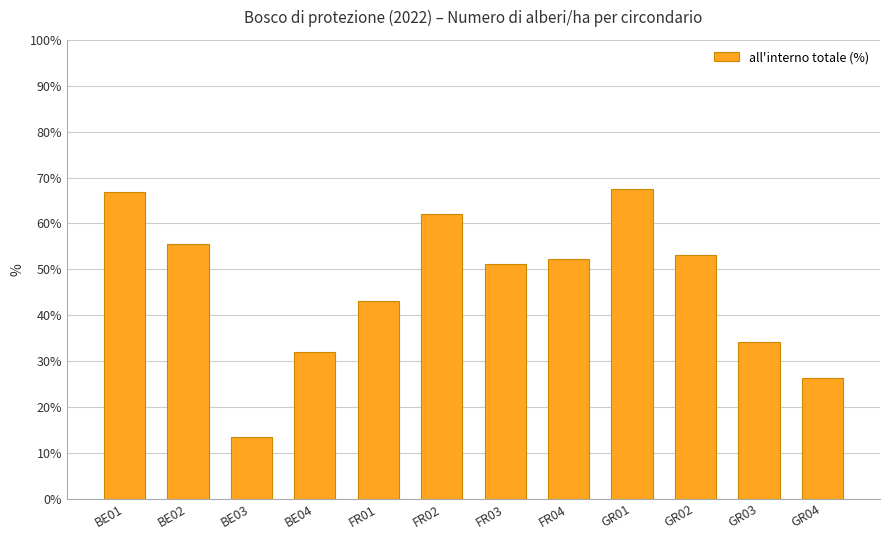

How many categories are shown in the chart?

12